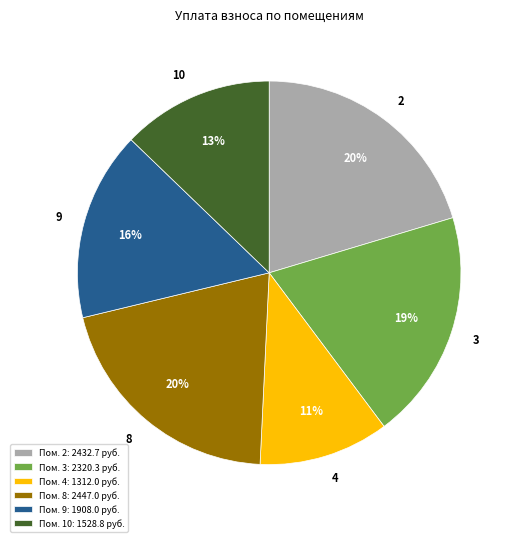

Between 4 and 9, which is larger?

9